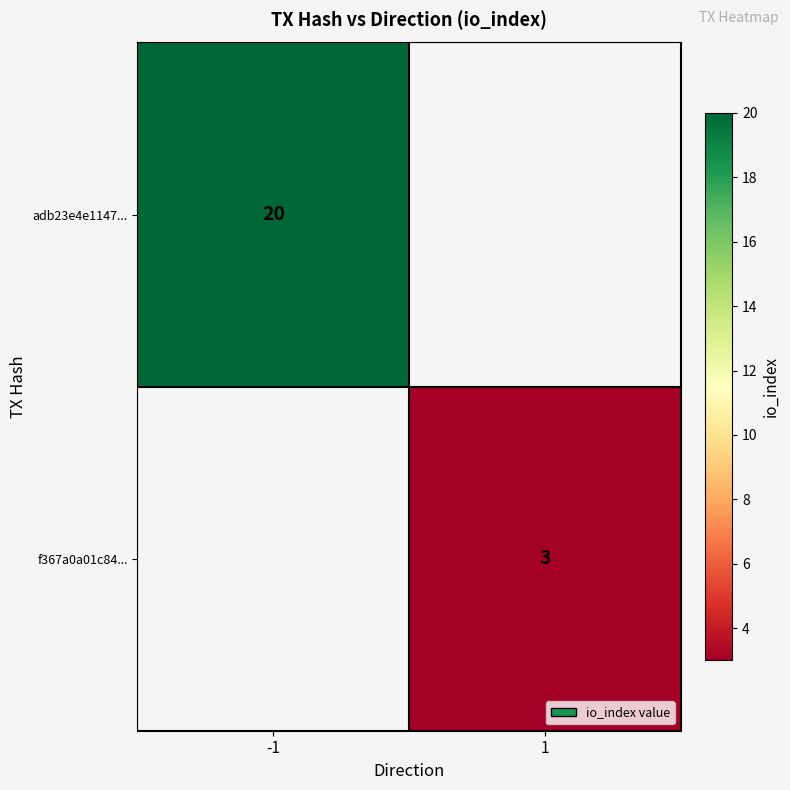

The adb23e4e1147... series shows 20 at -1. True or false?

True